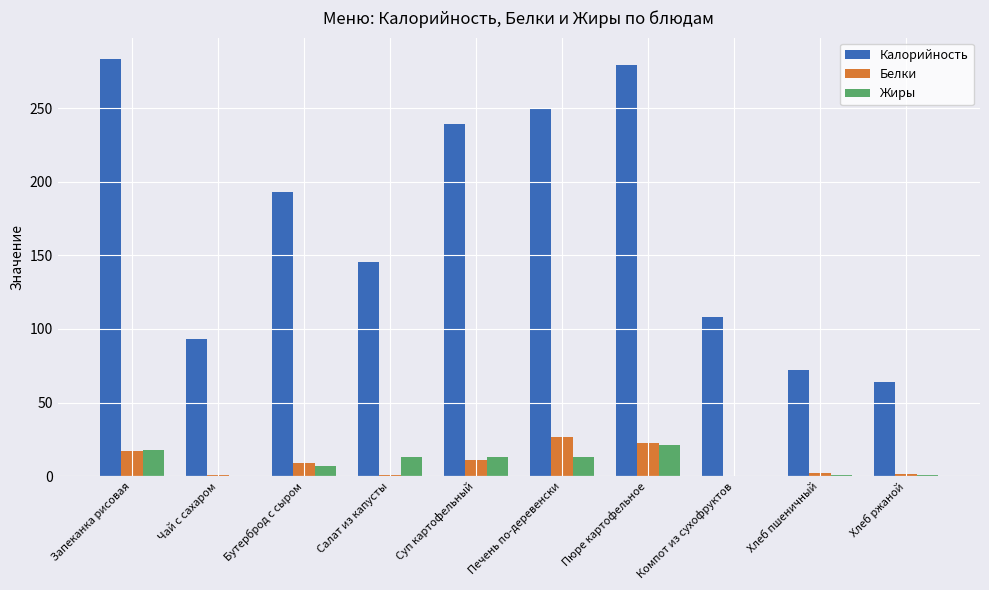

What is the highest value of the Жиры series?

21.4